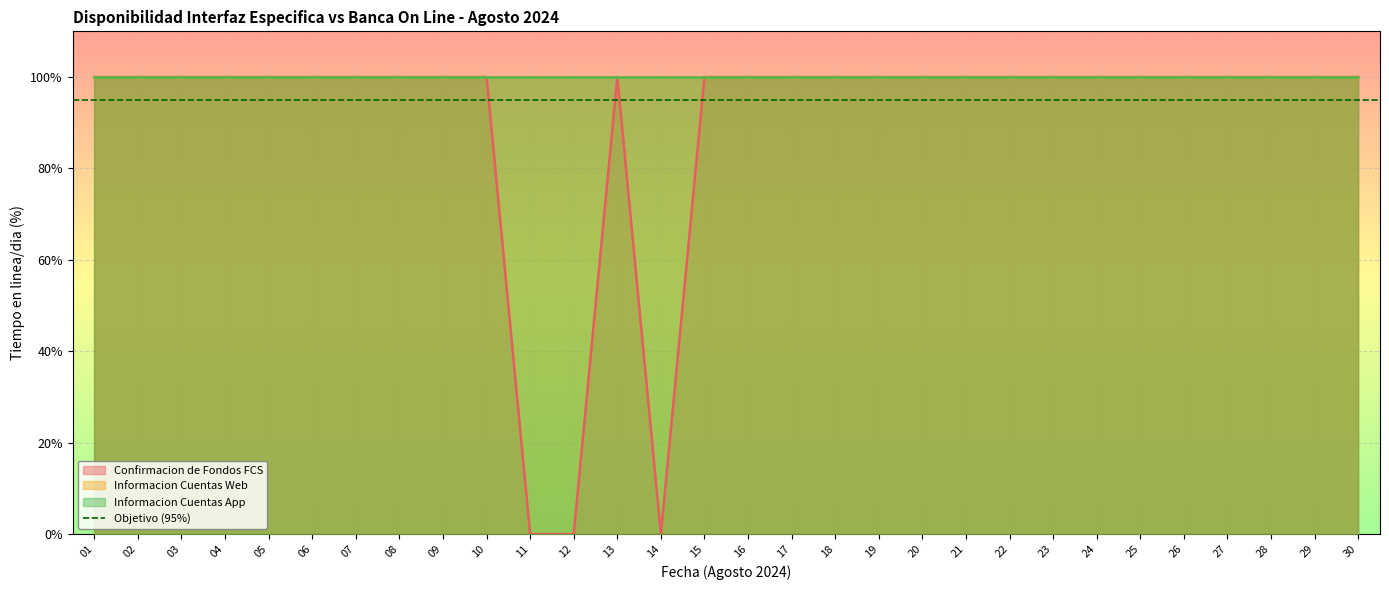

True or false: Informacion Cuentas Web and Informacion Cuentas App intersect in this chart.

False